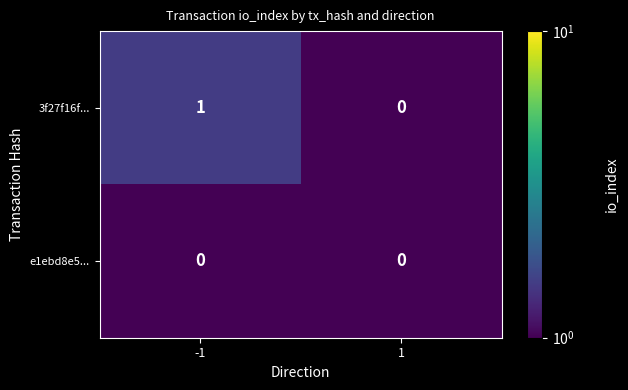

Which series has the widest spread of values?

3f27f16f...